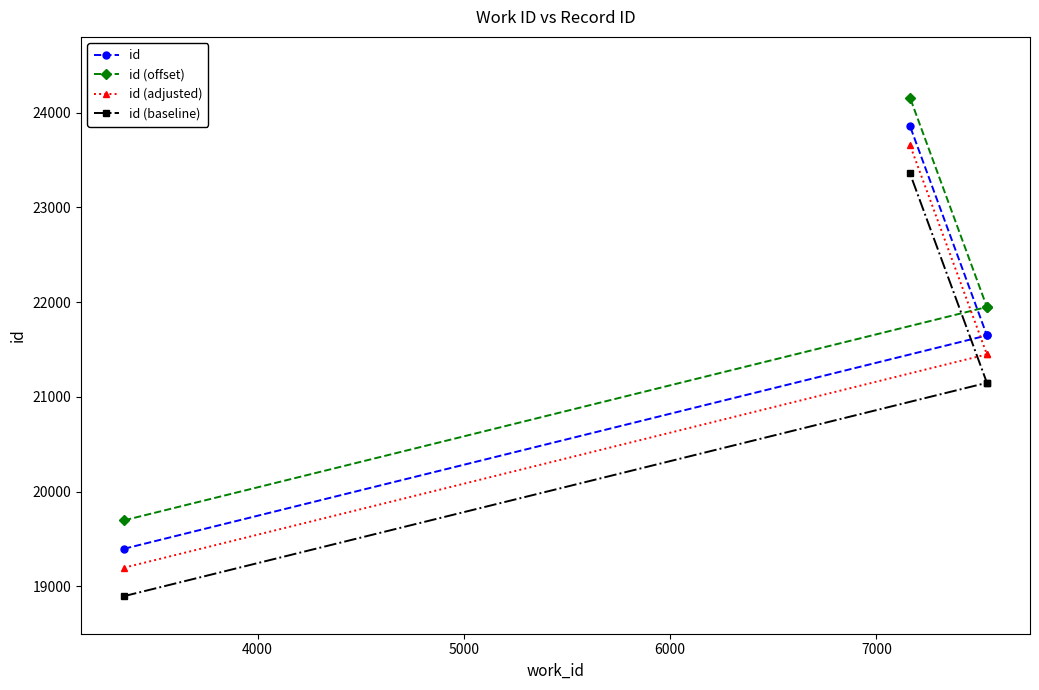

What is the difference between the maximum and minimum values in the id (offset) series?

4463